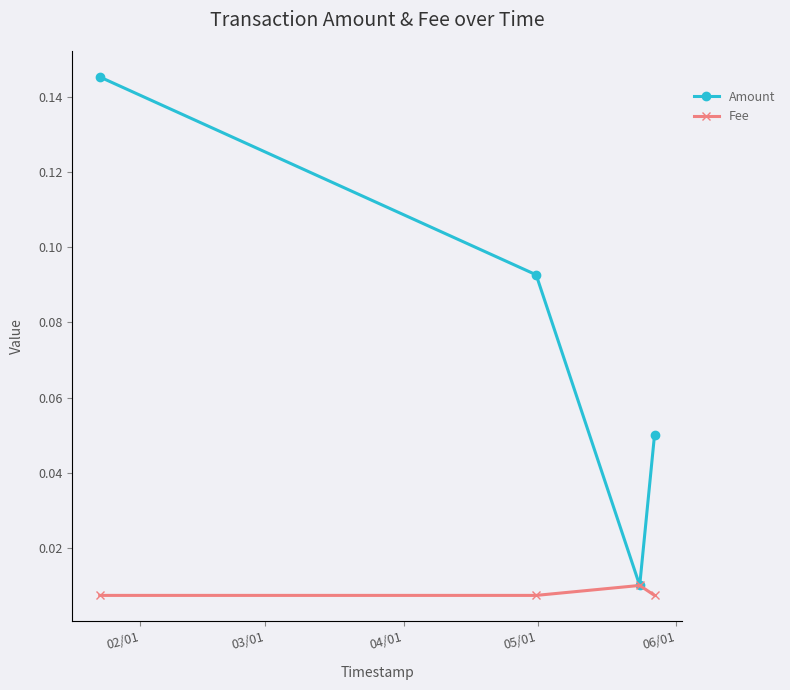

Which series has the widest spread of values?

Amount